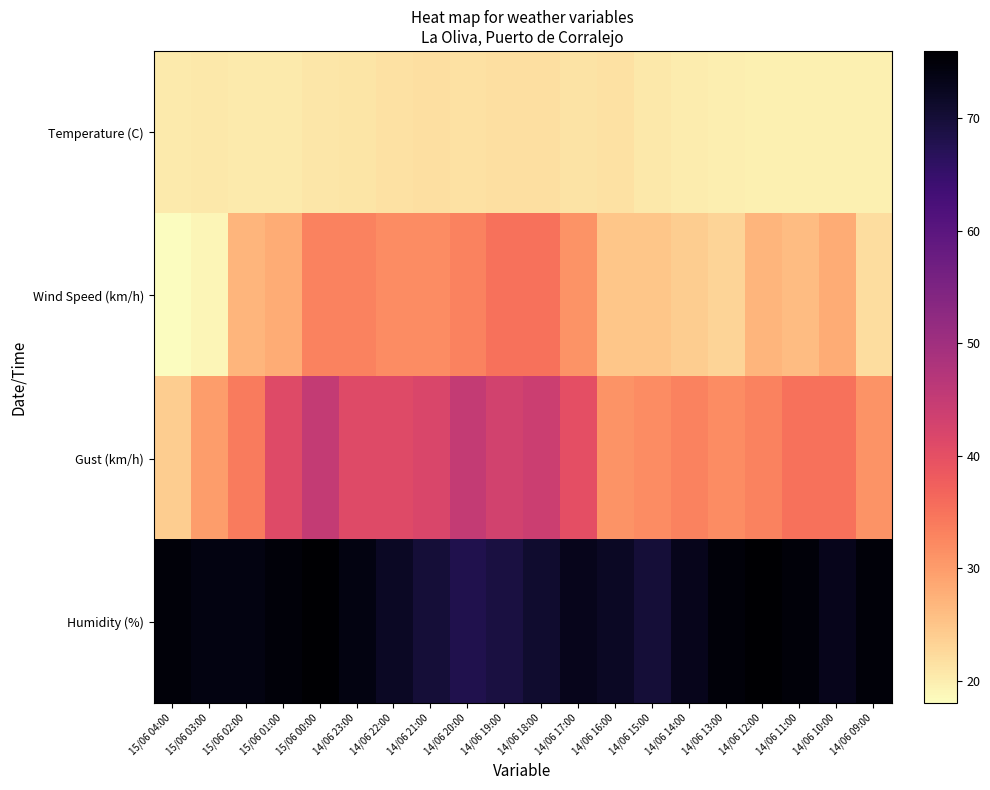

How many distinct data groups are displayed?

4